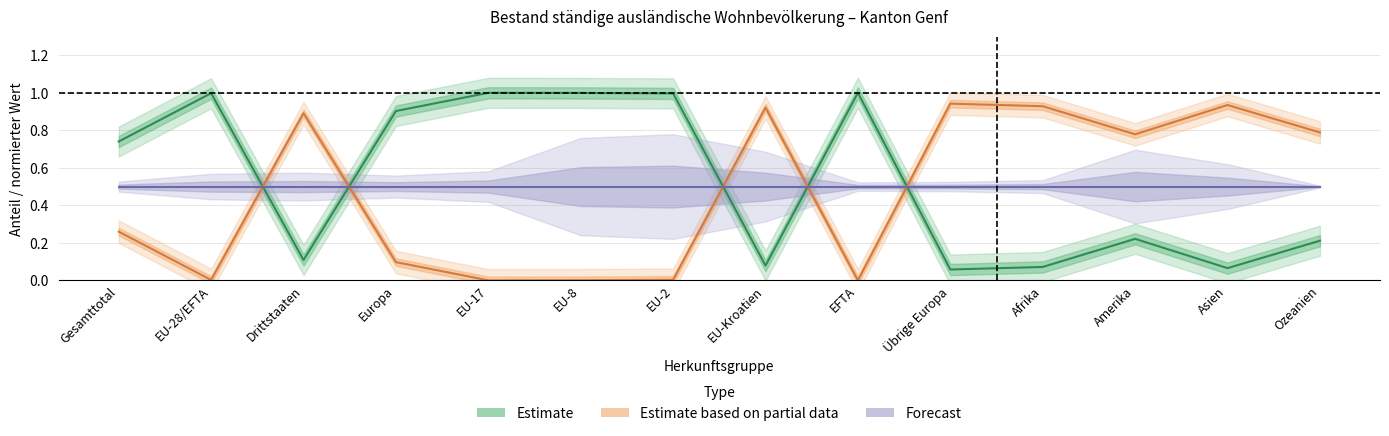

True or false: Estimate and Estimate based on partial data intersect in this chart.

True